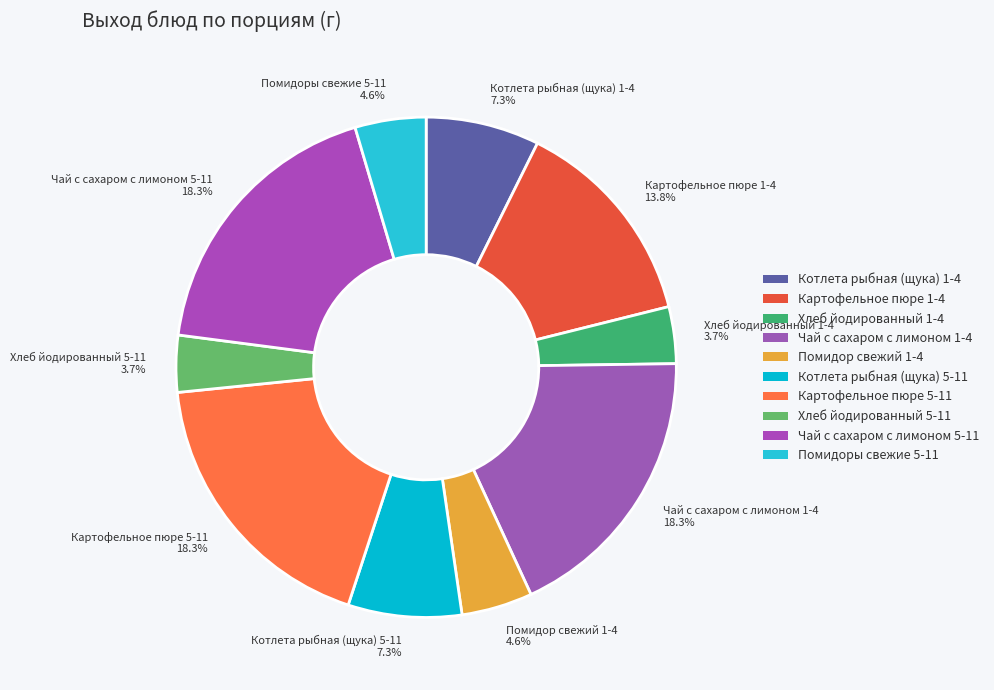

To the nearest percent, what percentage of the pie is Картофельное пюре 5-11?

18%